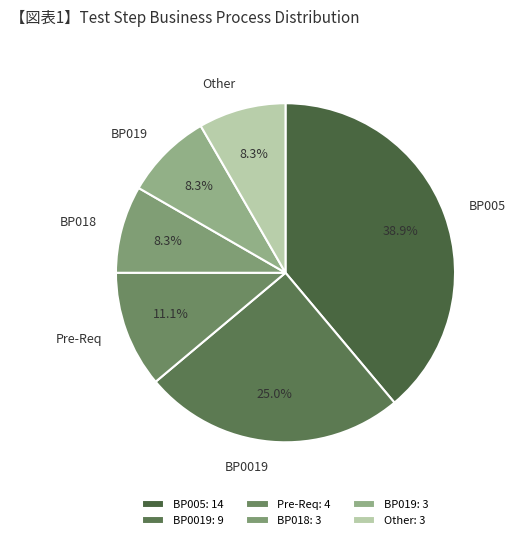

To the nearest percent, what is the difference between the largest and smallest slice percentages?

31%